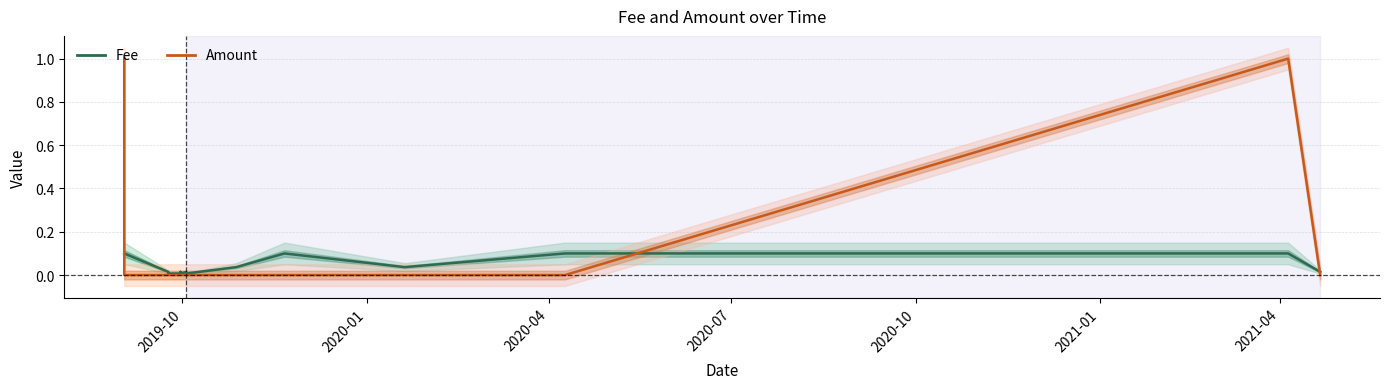

What is the difference between the second highest and minimum values in the Fee series?

0.1